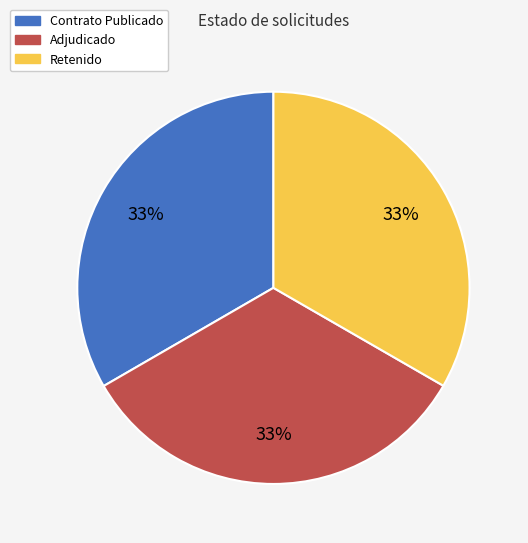

True or false: Adjudicado accounts for 24% of the total.

False